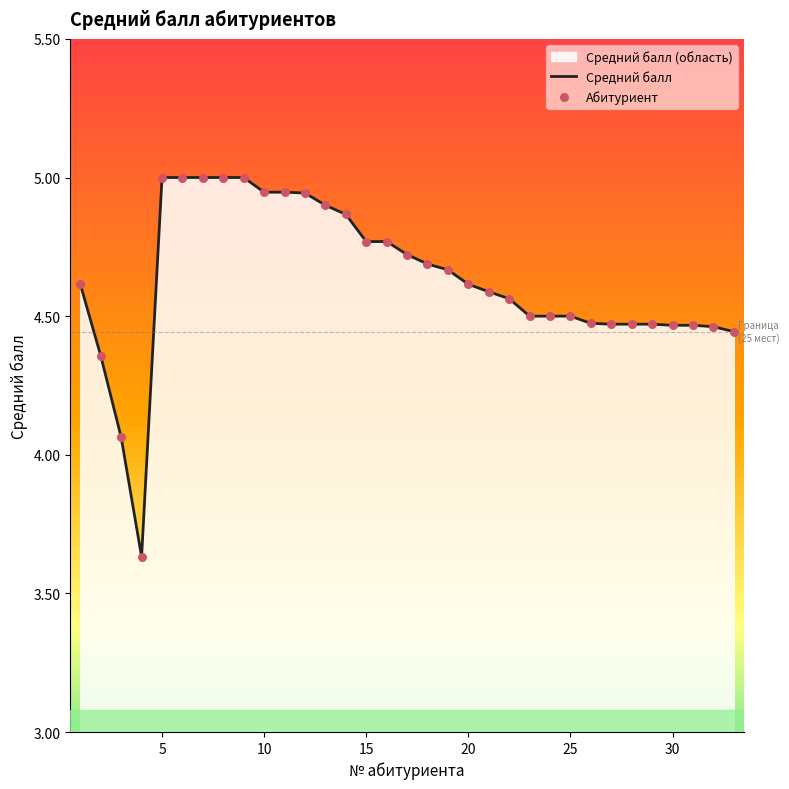

What is the maximum value shown in the chart?

5.0